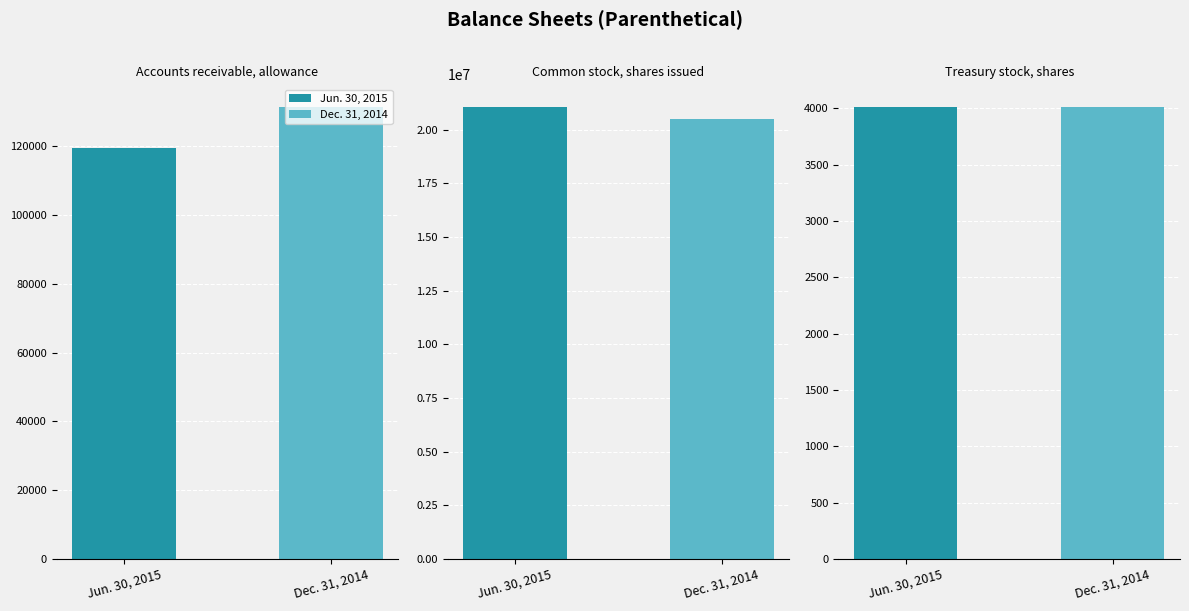

Reading left to right, list all the values displayed in this chart.

Jun. 30, 2015: 119620	21066848	4015
Dec. 31, 2014: 131464	20480874	4015